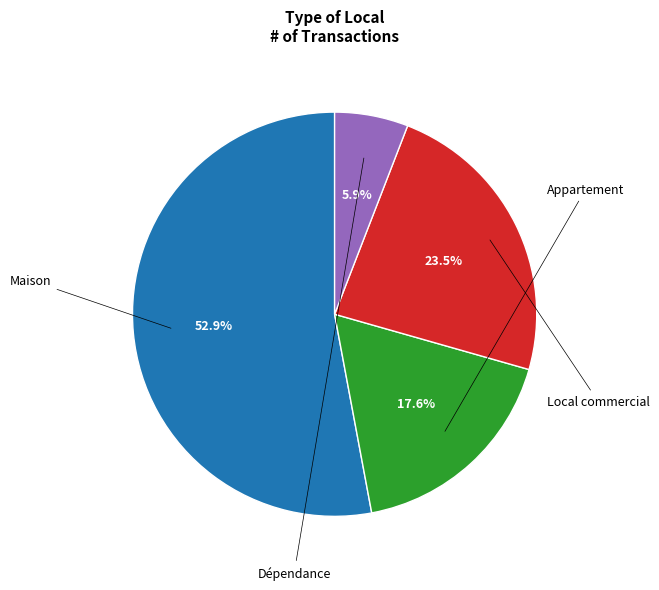

How many segments does this pie chart have?

4